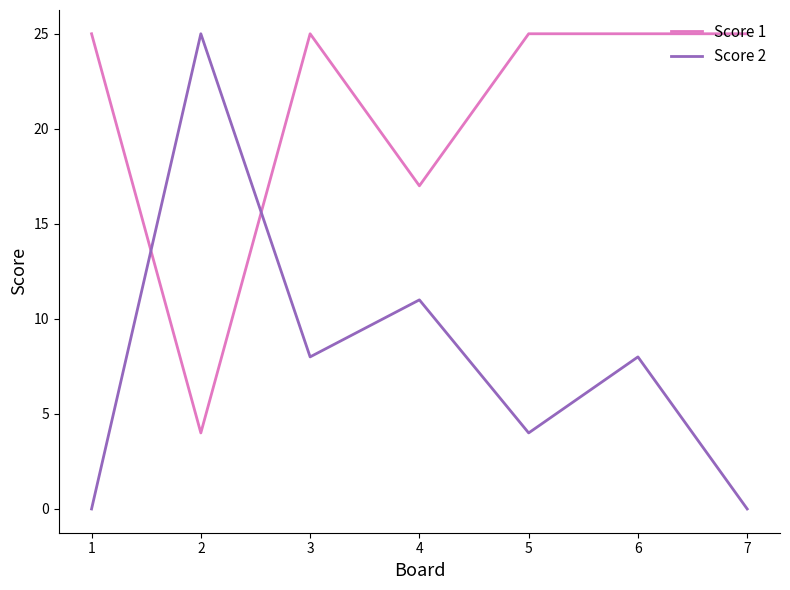

At how many categories does at least one series exceed 8?

7